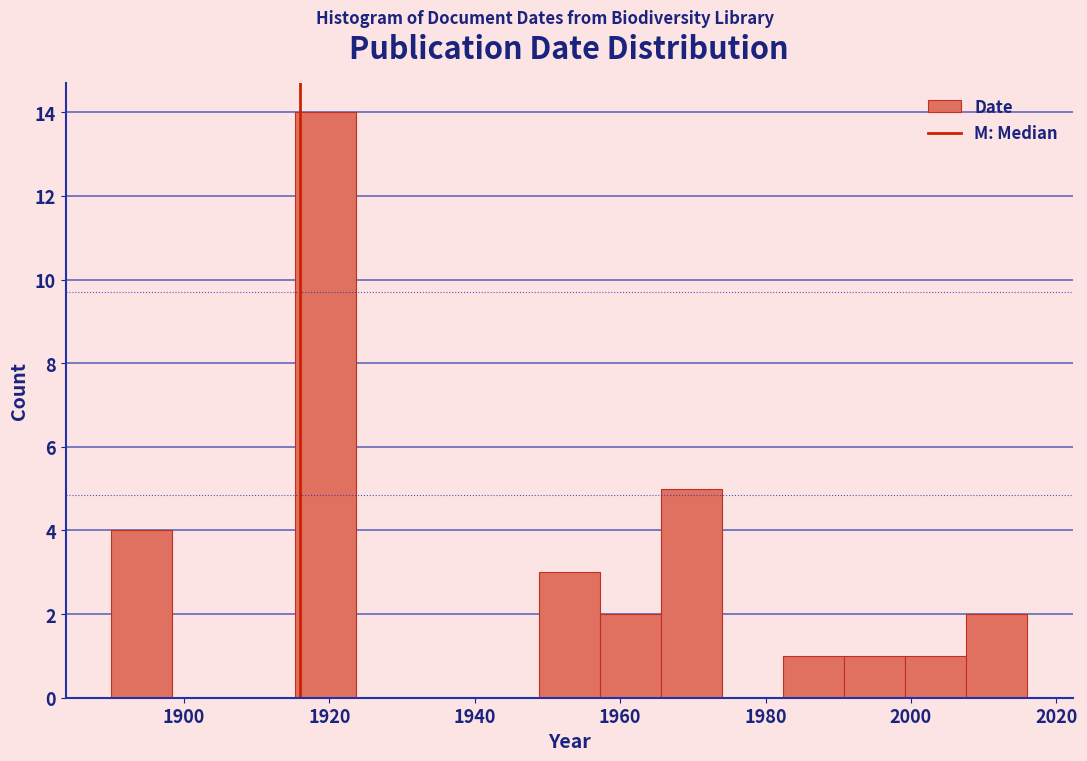

Over which range of the x-axis is the bar tallest?

1915.2 to 1923.6